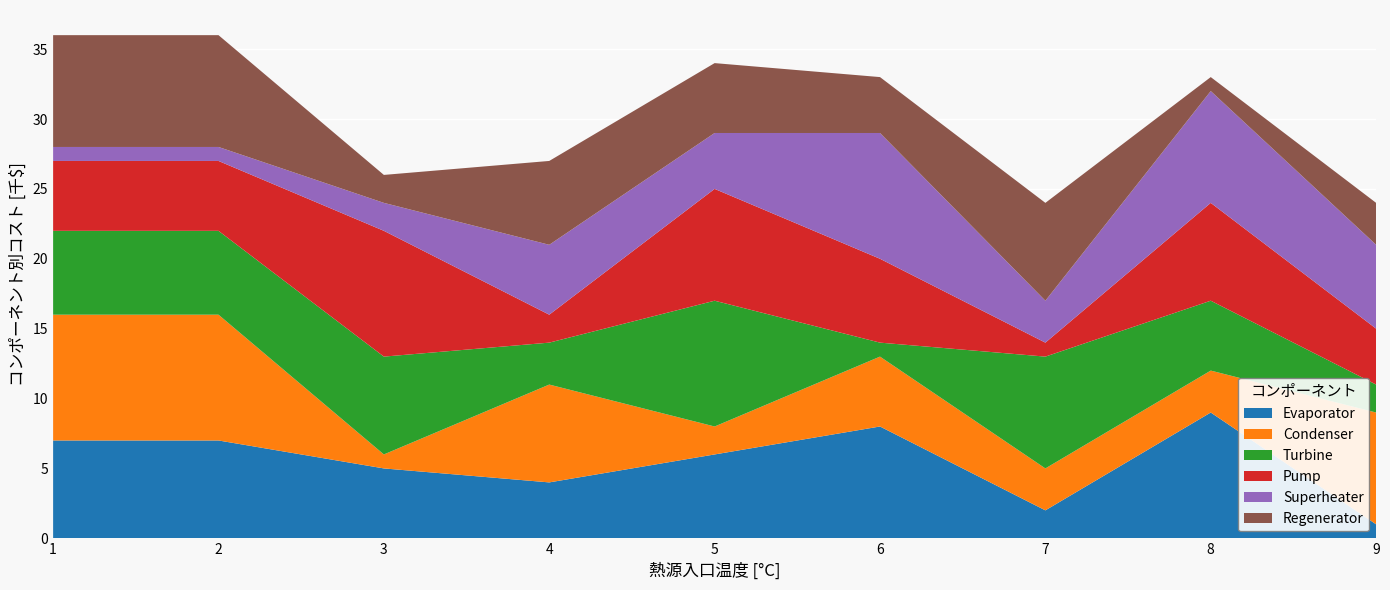

At which label does Evaporator reach its peak?

8